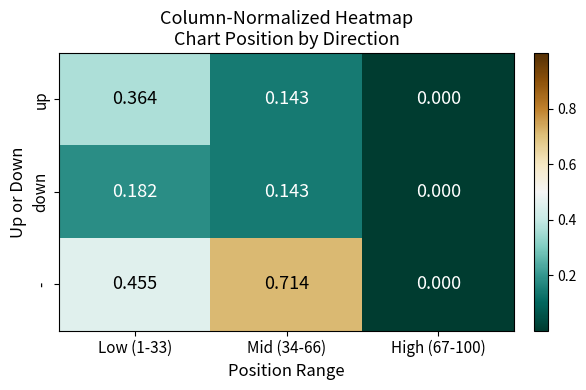

Between Low (1-33) and Mid (34-66), which series saw the biggest shift?

-